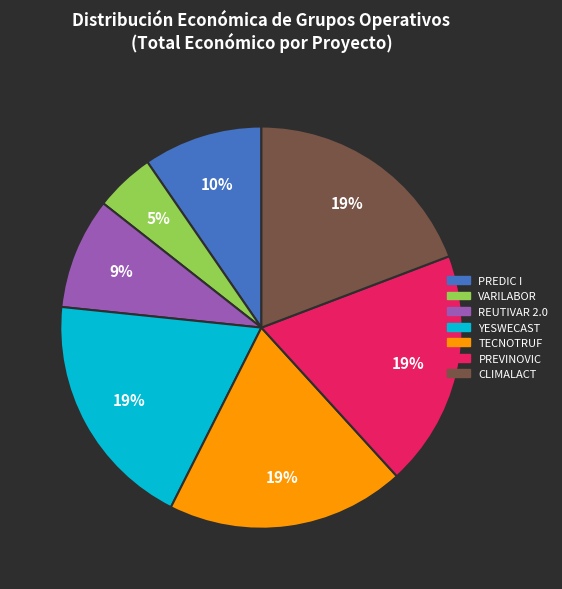

Is there any slice that represents more than half of the pie?

No